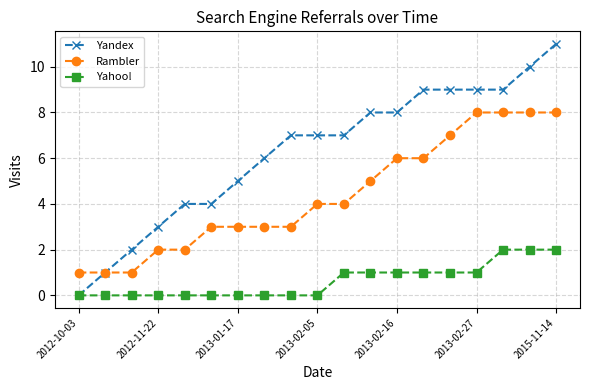

Which series has the largest total across all categories?

Yandex